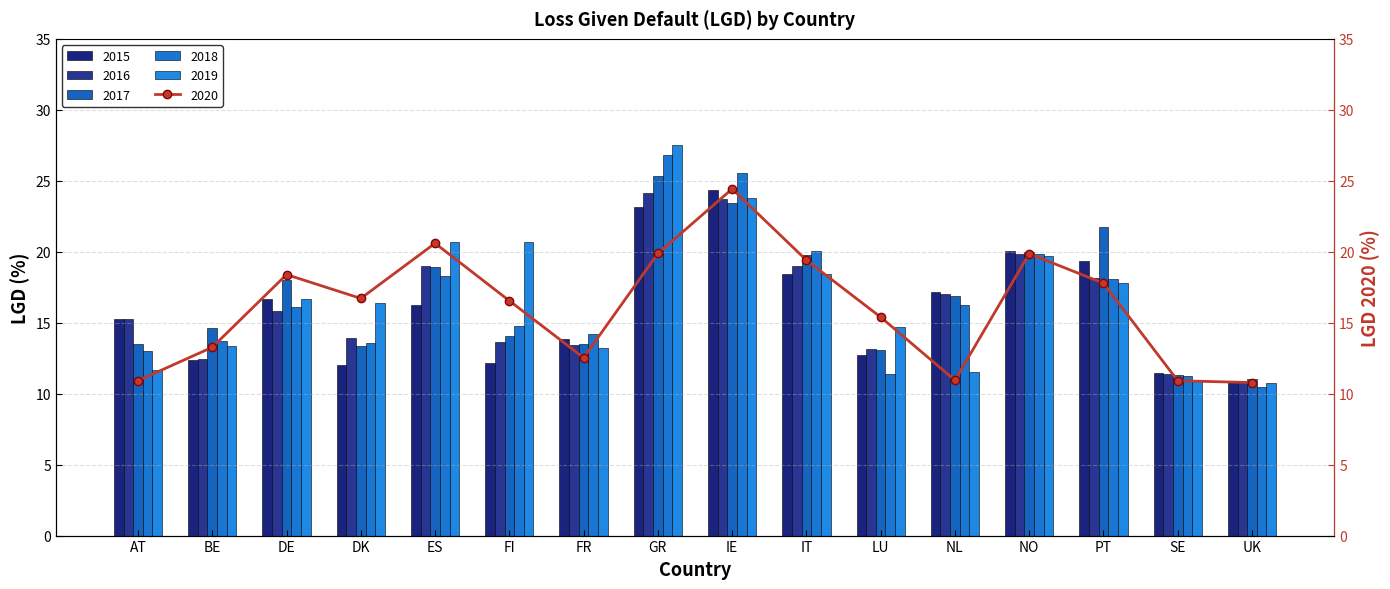

How many data points in 2018 are above 16?

8